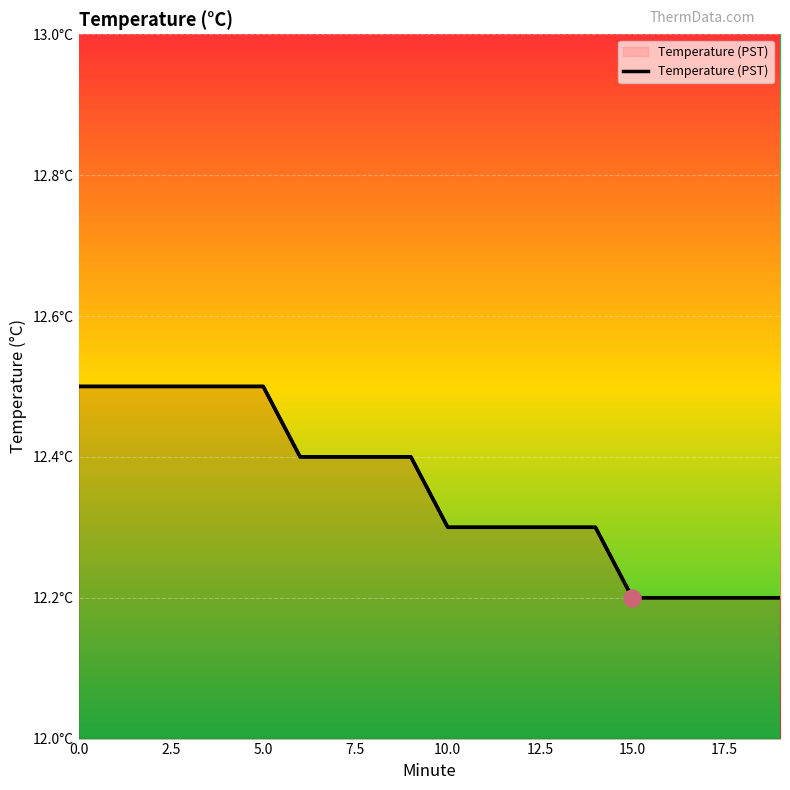

What is the sum of the values at 11 and 2?

24.8